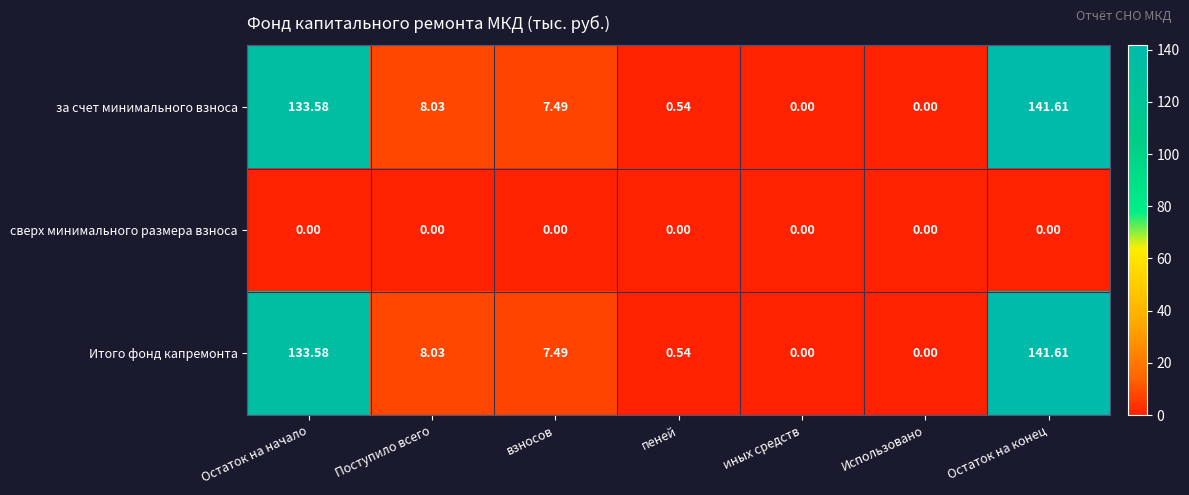

Count the number of categories in the chart.

7